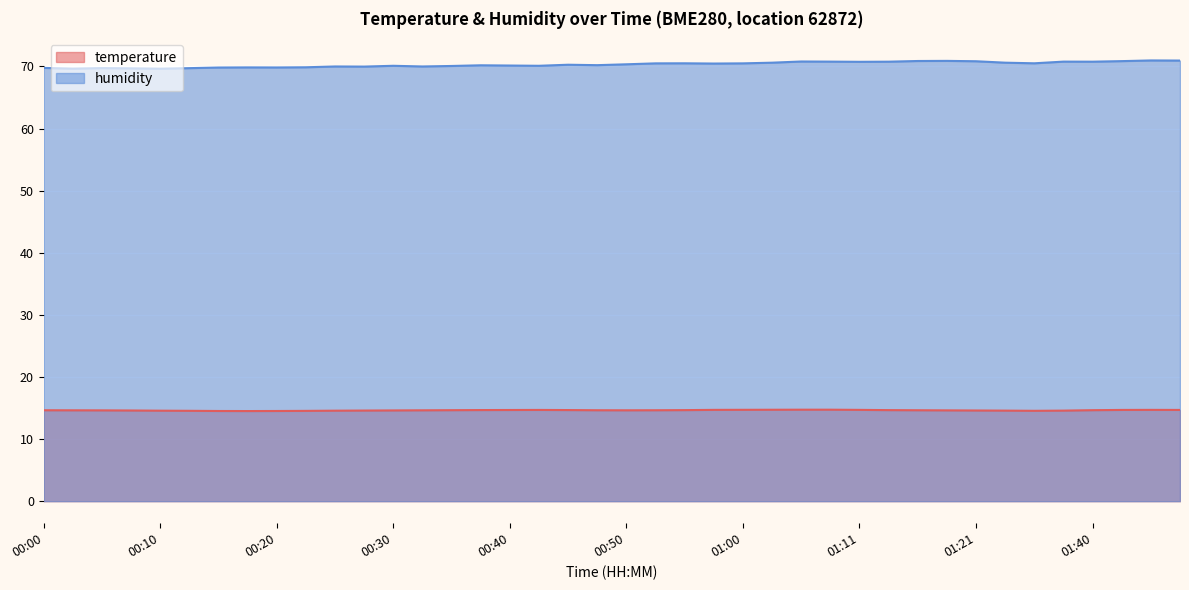

What is the difference between the humidity values at 00:40 and 01:29?

0.4